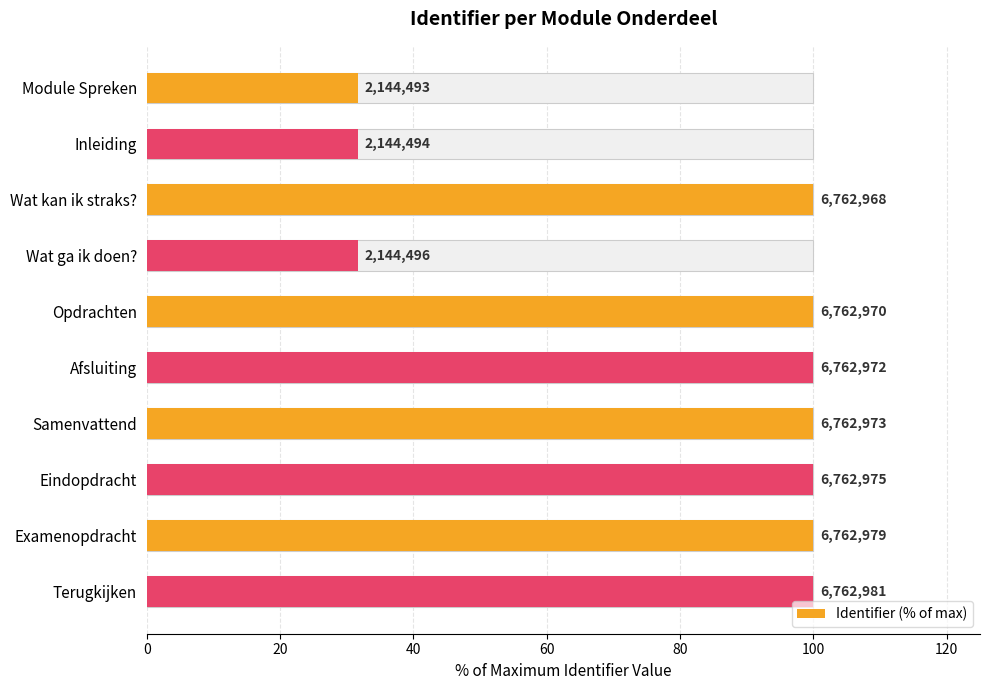

Between Opdrachten and Afsluiting, which is larger?

Afsluiting